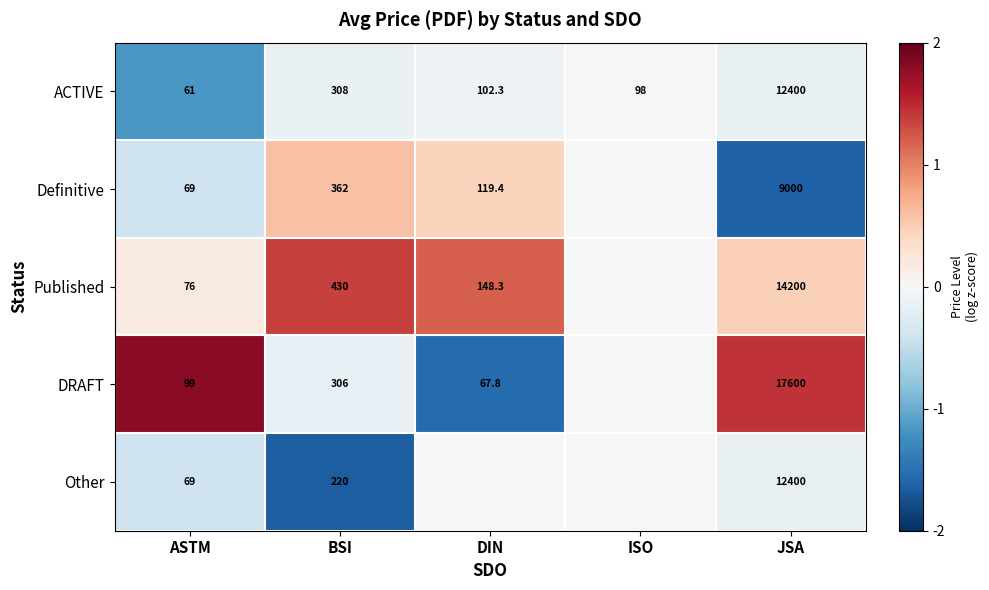

What is the difference between the Published values at ASTM and DIN?

72.3